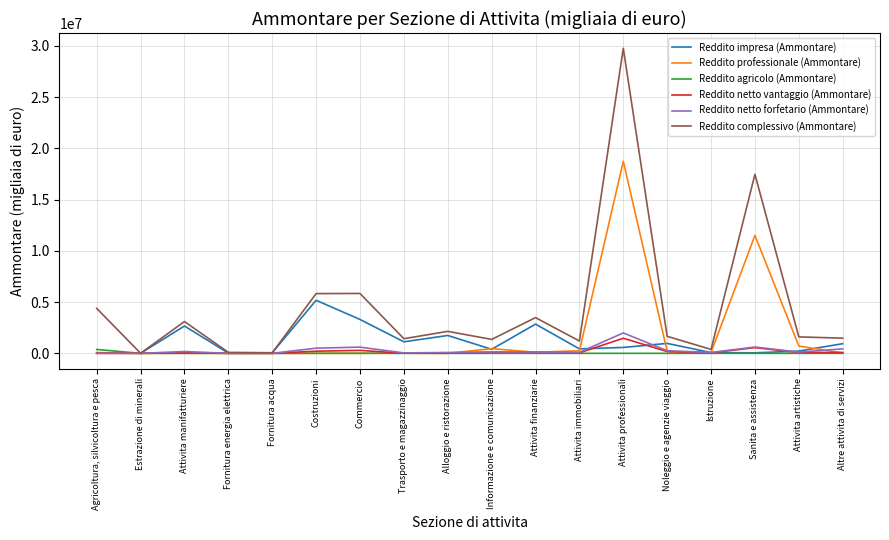

Which series has the largest range (max minus min)?

Reddito complessivo (Ammontare)